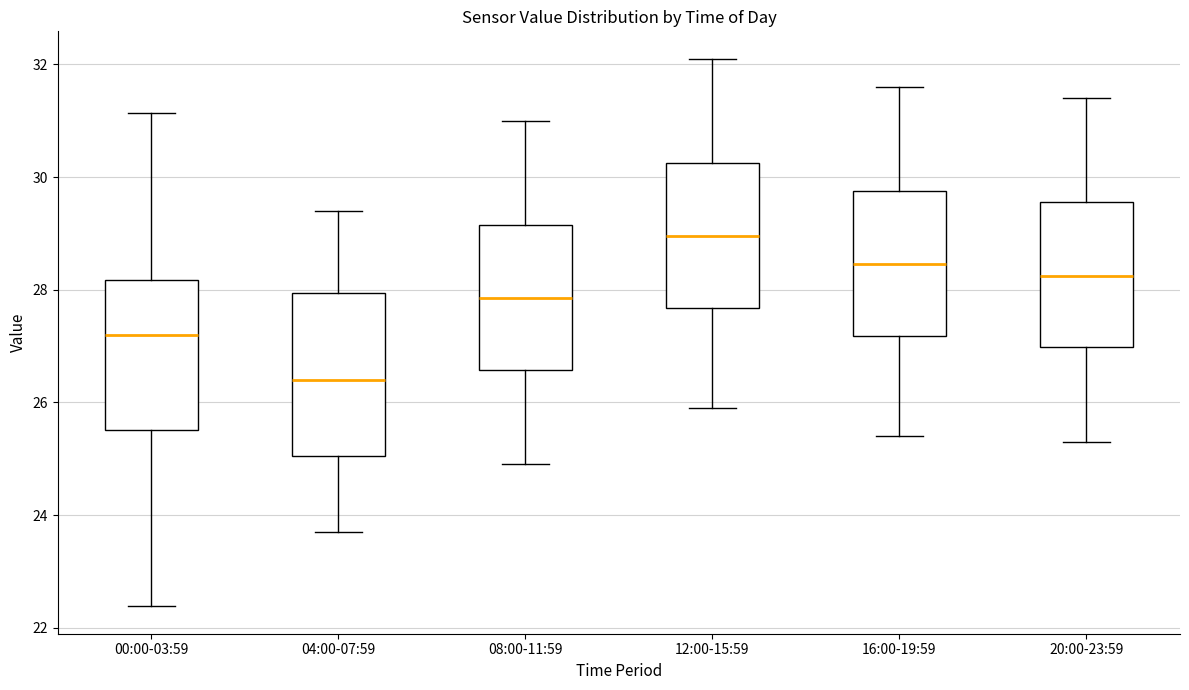

Which box has the lowest median line?

04:00-07:59